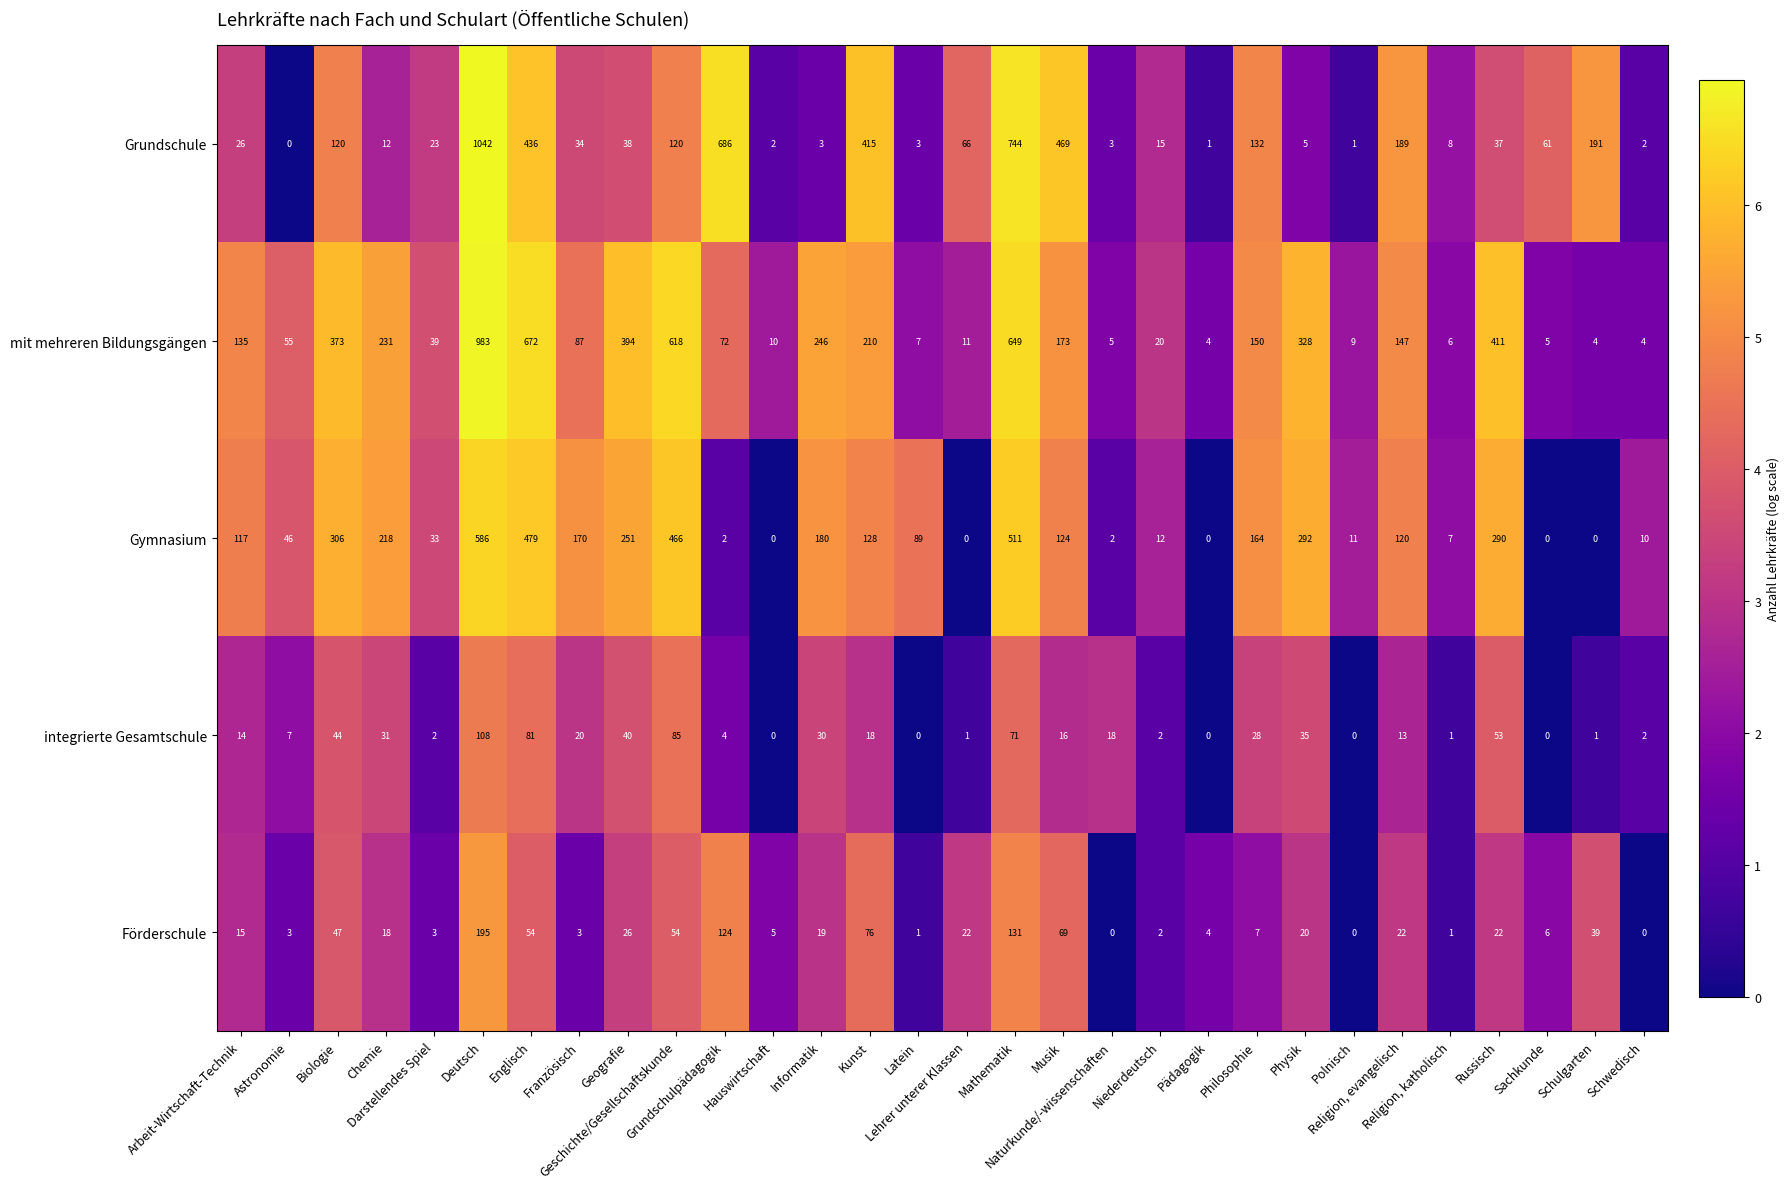

What is the sum of all integrierte Gesamtschule values?

725